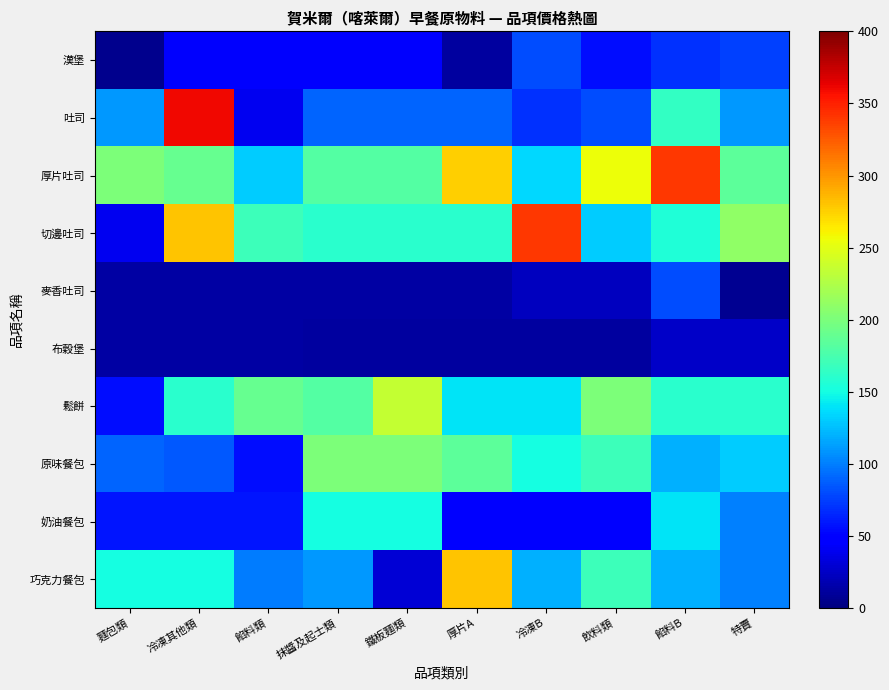

Reading left to right, list all the values displayed in this chart.

漢堡: 麵包類=6	冷凍其他類=45	餡料類=45	抹醬及起士類=45	鐵板麵類=45	厚片A=11	冷凍B=80	飲料類=55	餡料B=70	特賣=75
吐司: 麵包類=110	冷凍其他類=360	餡料類=40	抹醬及起士類=90	鐵板麵類=90	厚片A=90	冷凍B=70	飲料類=80	餡料B=165	特賣=110
厚片吐司: 麵包類=200	冷凍其他類=190	餡料類=130	抹醬及起士類=180	鐵板麵類=180	厚片A=275	冷凍B=135	飲料類=255	餡料B=340	特賣=185
切邊吐司: 麵包類=40	冷凍其他類=280	餡料類=170	抹醬及起士類=160	鐵板麵類=160	厚片A=160	冷凍B=340	飲料類=130	餡料B=155	特賣=210
麥香吐司: 麵包類=14	冷凍其他類=14	餡料類=14	抹醬及起士類=14	鐵板麵類=14	厚片A=14	冷凍B=22	飲料類=22	餡料B=80	特賣=7
布穀堡: 麵包類=14	冷凍其他類=14	餡料類=14	抹醬及起士類=12	鐵板麵類=12	厚片A=12	冷凍B=12	飲料類=12	餡料B=25	特賣=25
鬆餅: 麵包類=55	冷凍其他類=160	餡料類=190	抹醬及起士類=180	鐵板麵類=235	厚片A=140	冷凍B=140	飲料類=200	餡料B=160	特賣=160
原味餐包: 麵包類=90	冷凍其他類=85	餡料類=55	抹醬及起士類=200	鐵板麵類=200	厚片A=185	冷凍B=150	飲料類=170	餡料B=120	特賣=130
奶油餐包: 麵包類=59	冷凍其他類=59	餡料類=59	抹醬及起士類=150	鐵板麵類=150	厚片A=47	冷凍B=47	飲料類=47	餡料B=140	特賣=100
巧克力餐包: 麵包類=150	冷凍其他類=150	餡料類=99	抹醬及起士類=110	鐵板麵類=30	厚片A=280	冷凍B=120	飲料類=170	餡料B=120	特賣=100